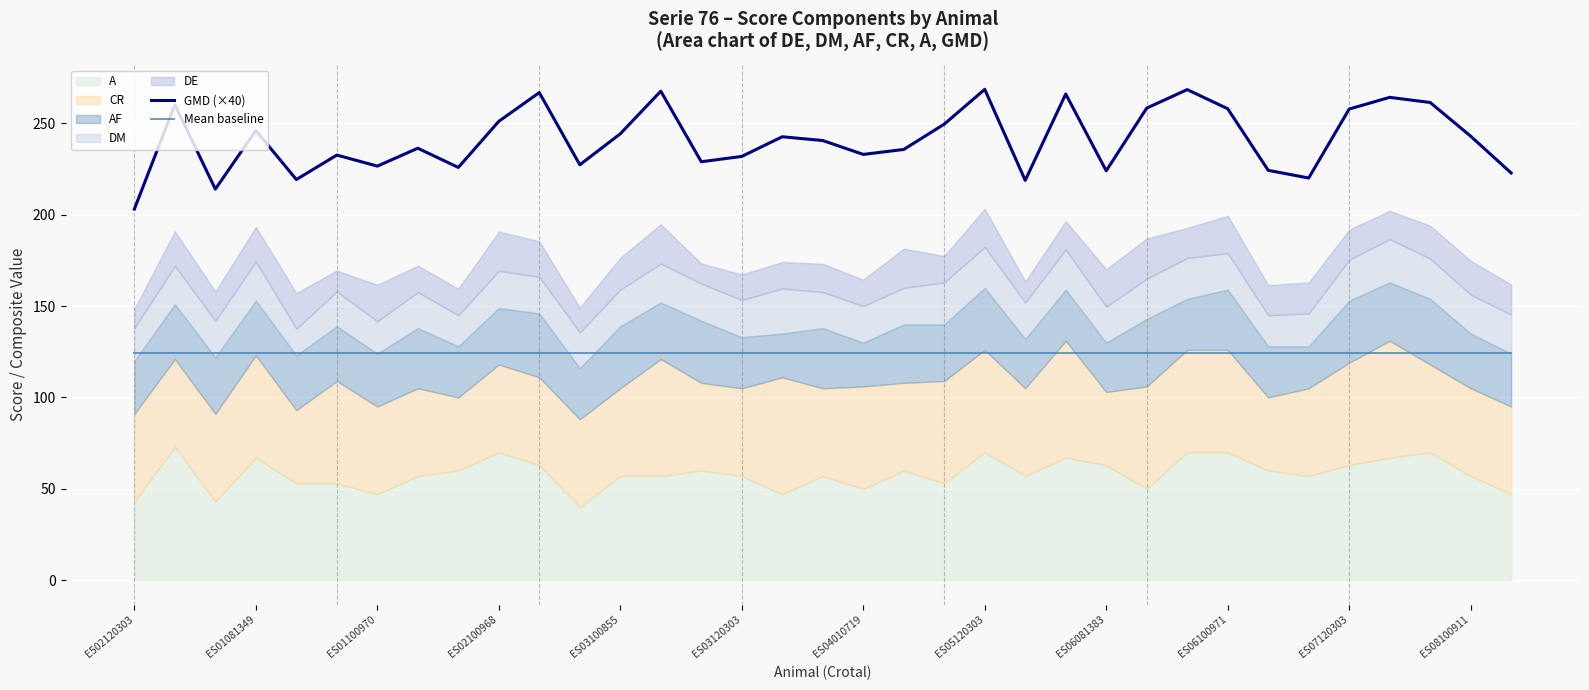

Does the chart display data point markers on the line(s)?

No